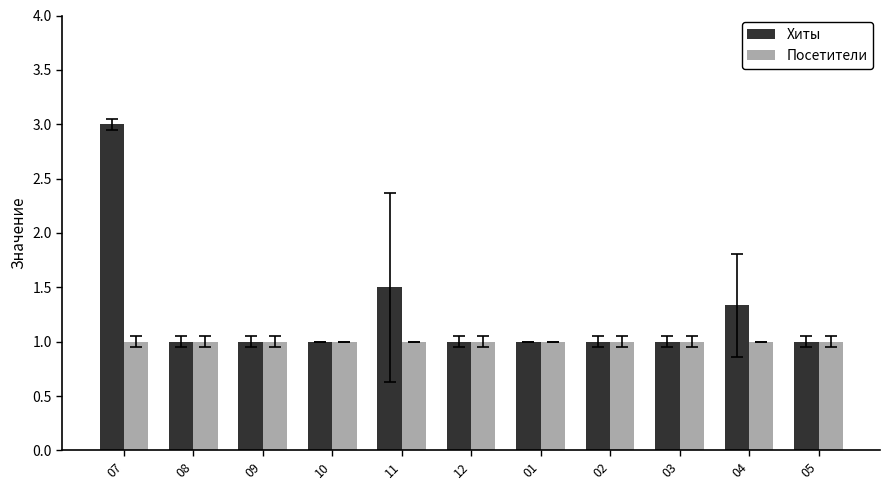

What is the total value across all series at 04?

2.3